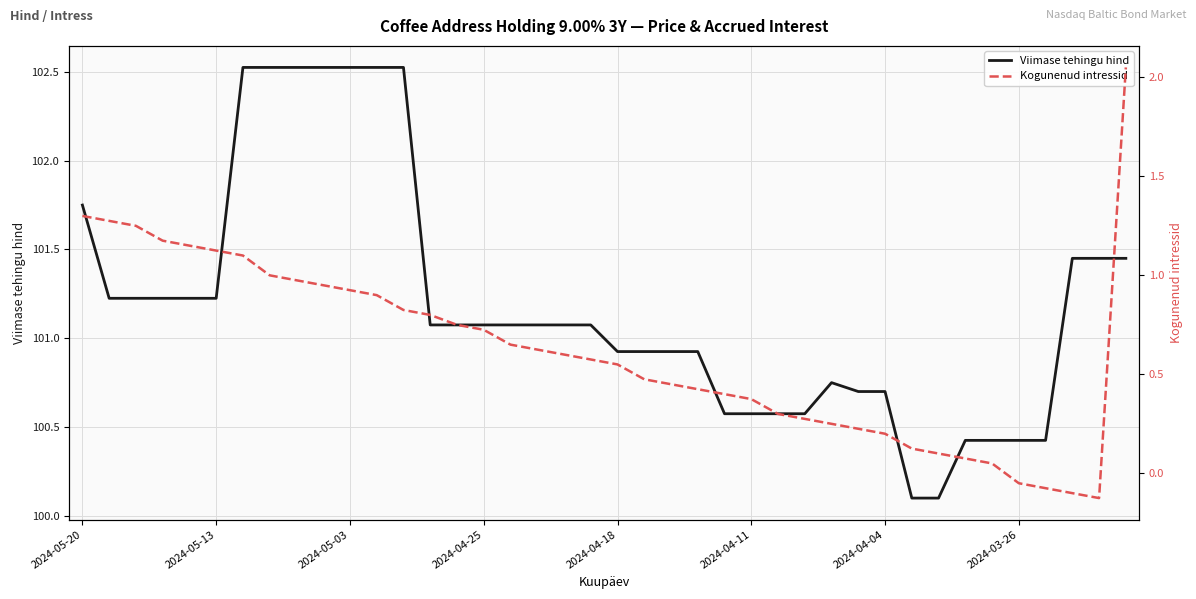

How many data points does each series have?

40